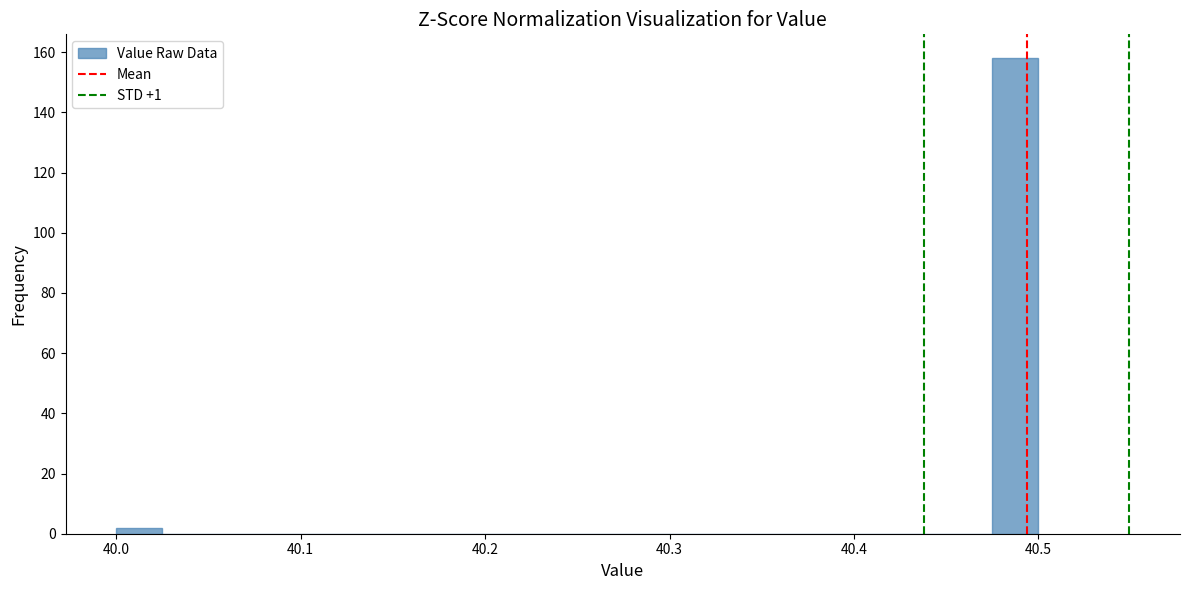

Read against the x-axis, roughly where is the centre of the tallest bar?

40.49